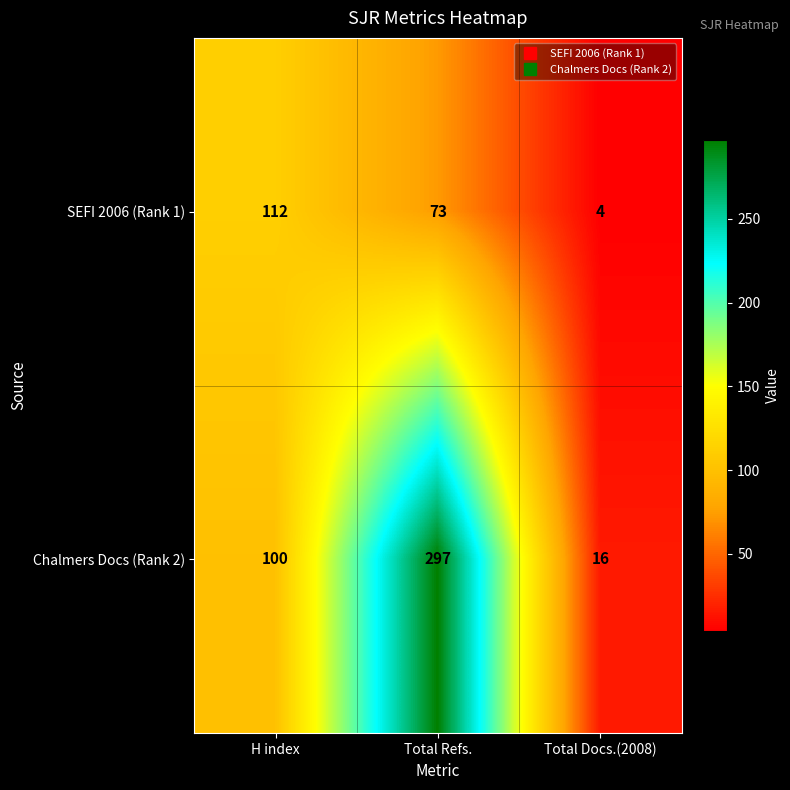

True or false: SEFI 2006 (Rank 1) has a value of 170 at H index.

False